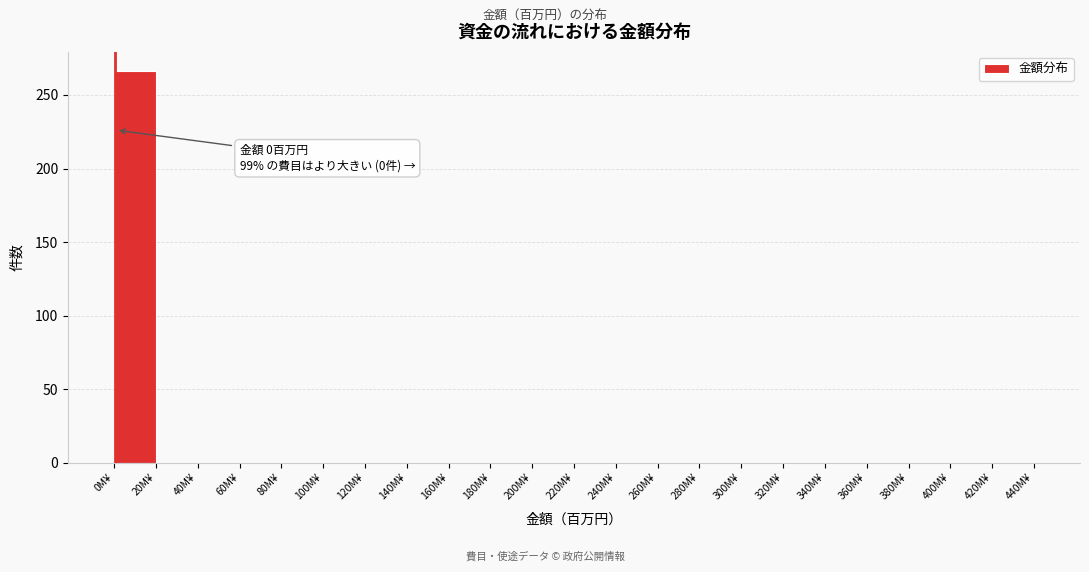

Which range on the x-axis has the tallest bar?

0 to 20